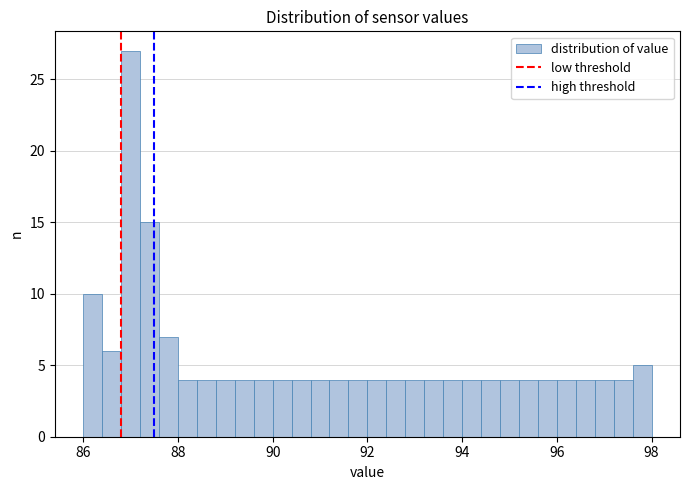

Read against the x-axis, roughly where is the centre of the tallest bar?

87.0